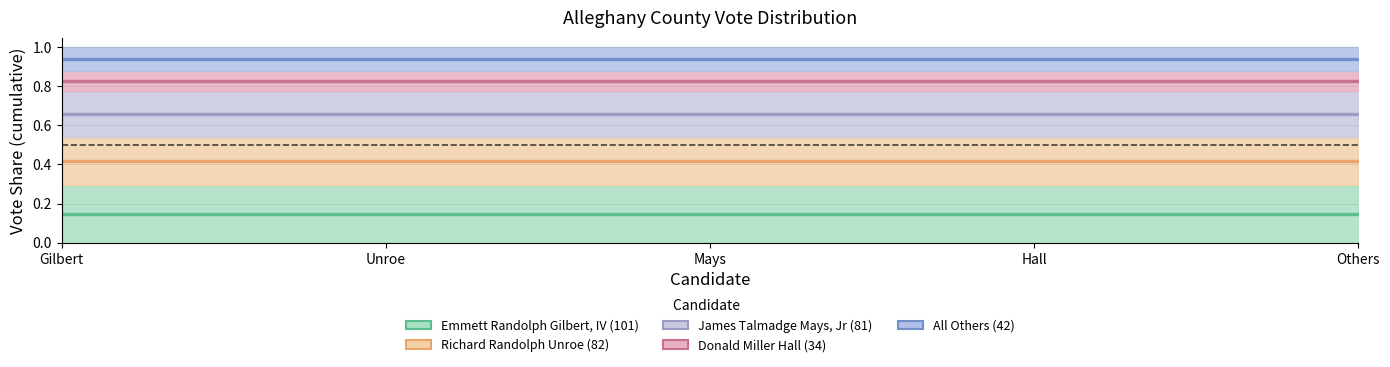

What is the value of the 2nd point from the left?

82